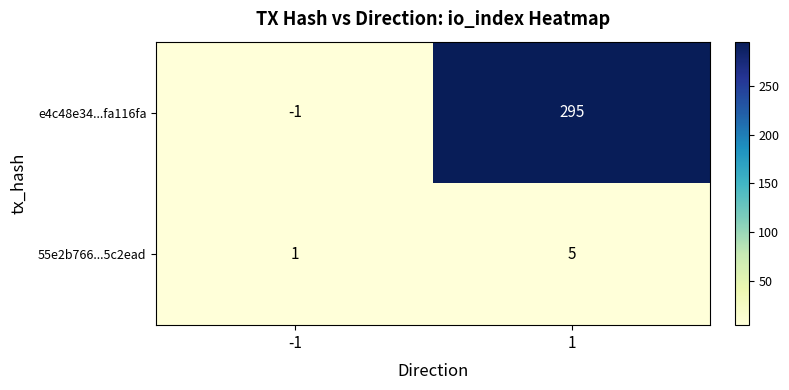

How many categories are shown in the chart?

2